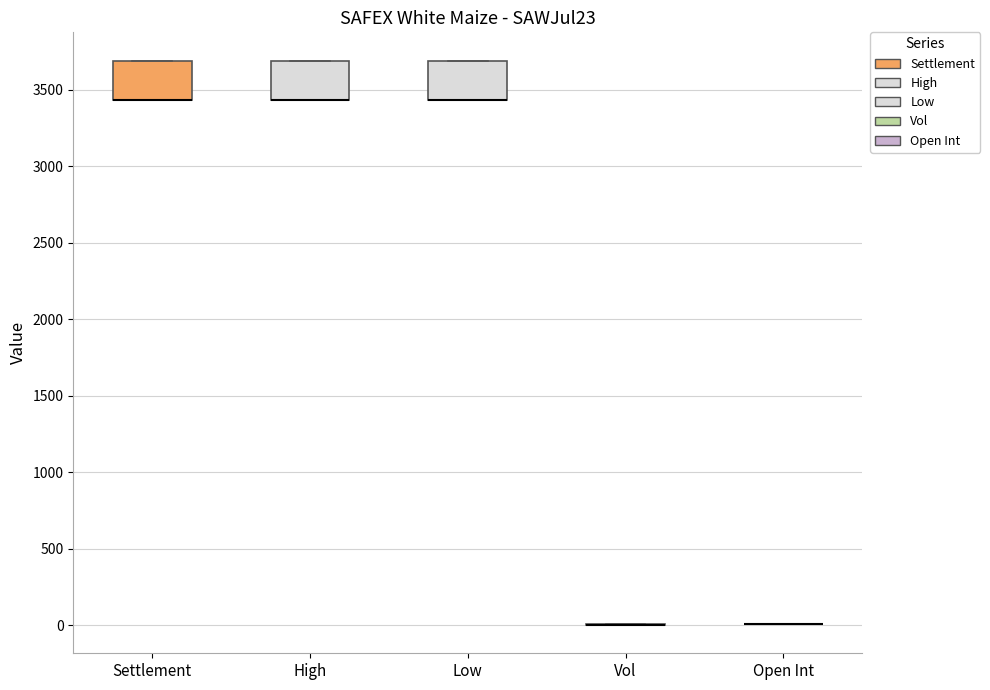

Reading left to right, transcribe this box plot: for each box, give where its median line is, the range the box spans, and where its two whiskers end, as read against the y-axis. The values are not printed on the chart, so give them approximately, as read against the axis.

Settlement: median 3450 (drawn on the box's lower edge), box 3450 to 3700, whiskers 3450 to 3700
High: median 3450 (drawn on the box's lower edge), box 3450 to 3700, whiskers 3450 to 3700
Low: median 3450 (drawn on the box's lower edge), box 3450 to 3700, whiskers 3450 to 3700
Vol: box collapsed to a line at 0, whiskers 0 to 0
Open Int: box collapsed to a line at 0, whiskers 0 to 0